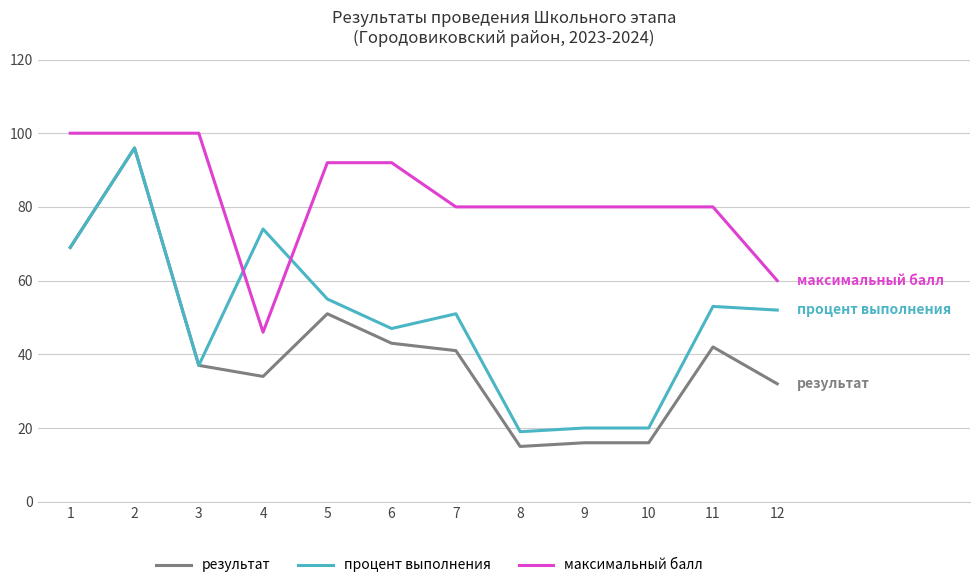

Which series changed the most between 7 and 12?

максимальный балл